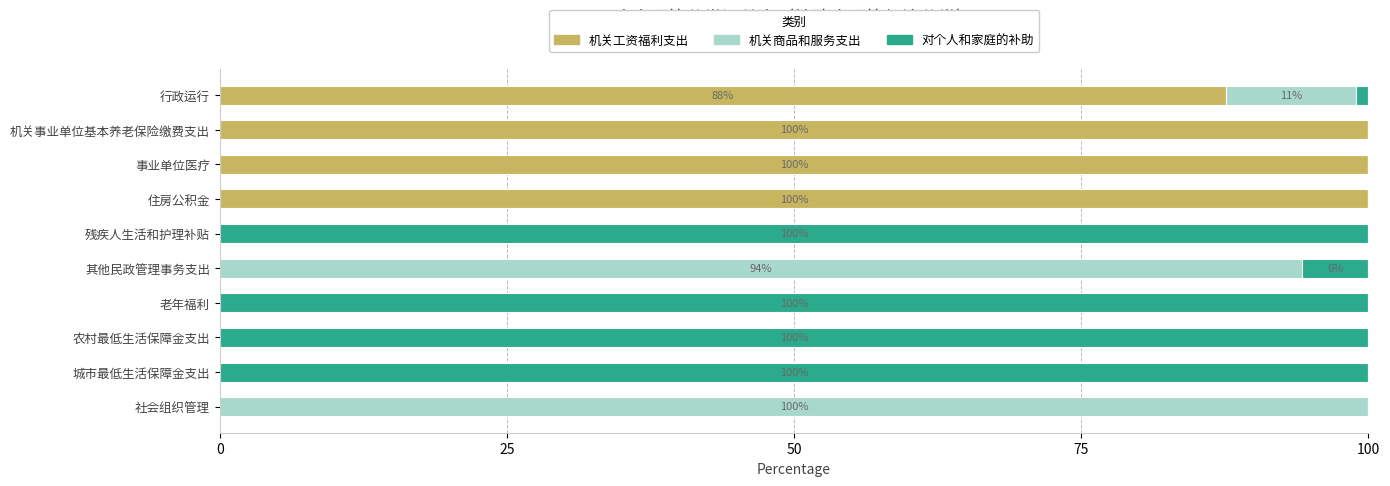

What is the total value across all series at 社会组织管理?

100.0